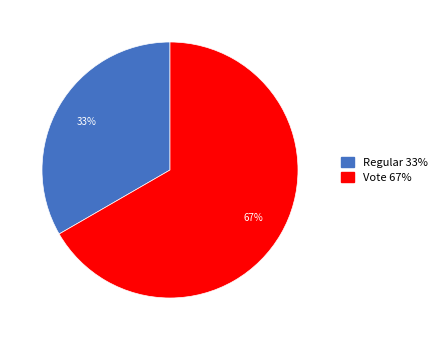

To the nearest percent, what percentage of the pie is Vote?

67%